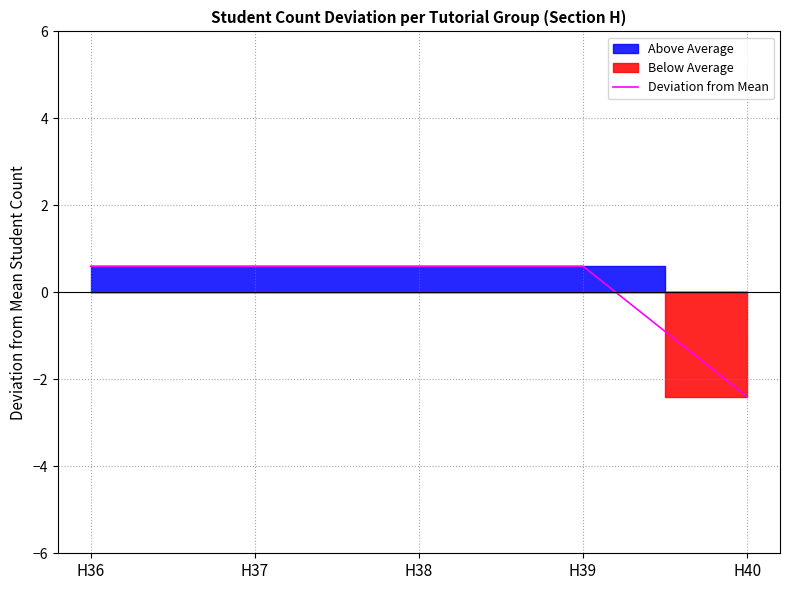

The value at H39 is 0.8. True or false?

False